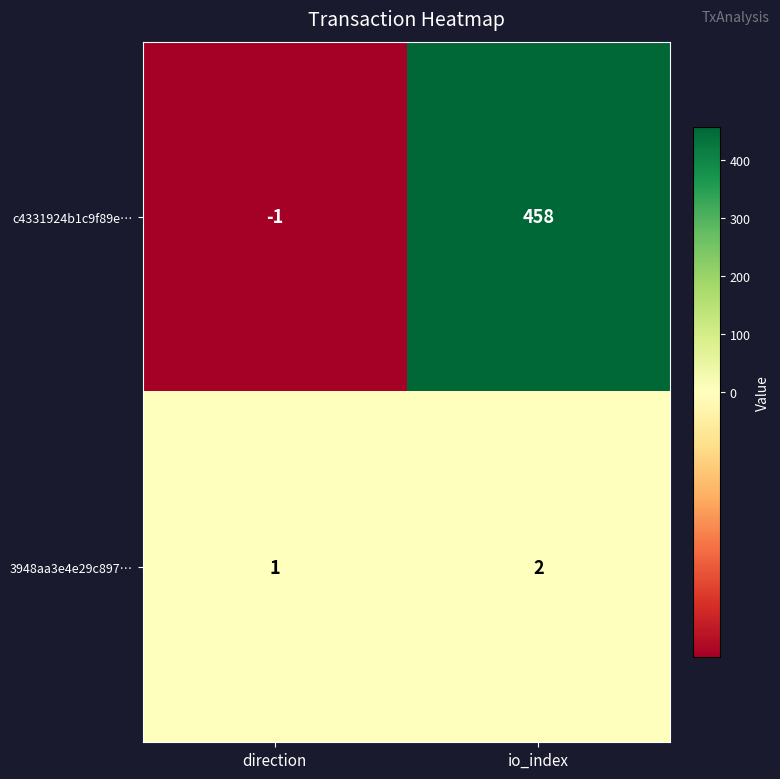

The value of c4331924b1c9f89e… at direction is -1. True or false?

True